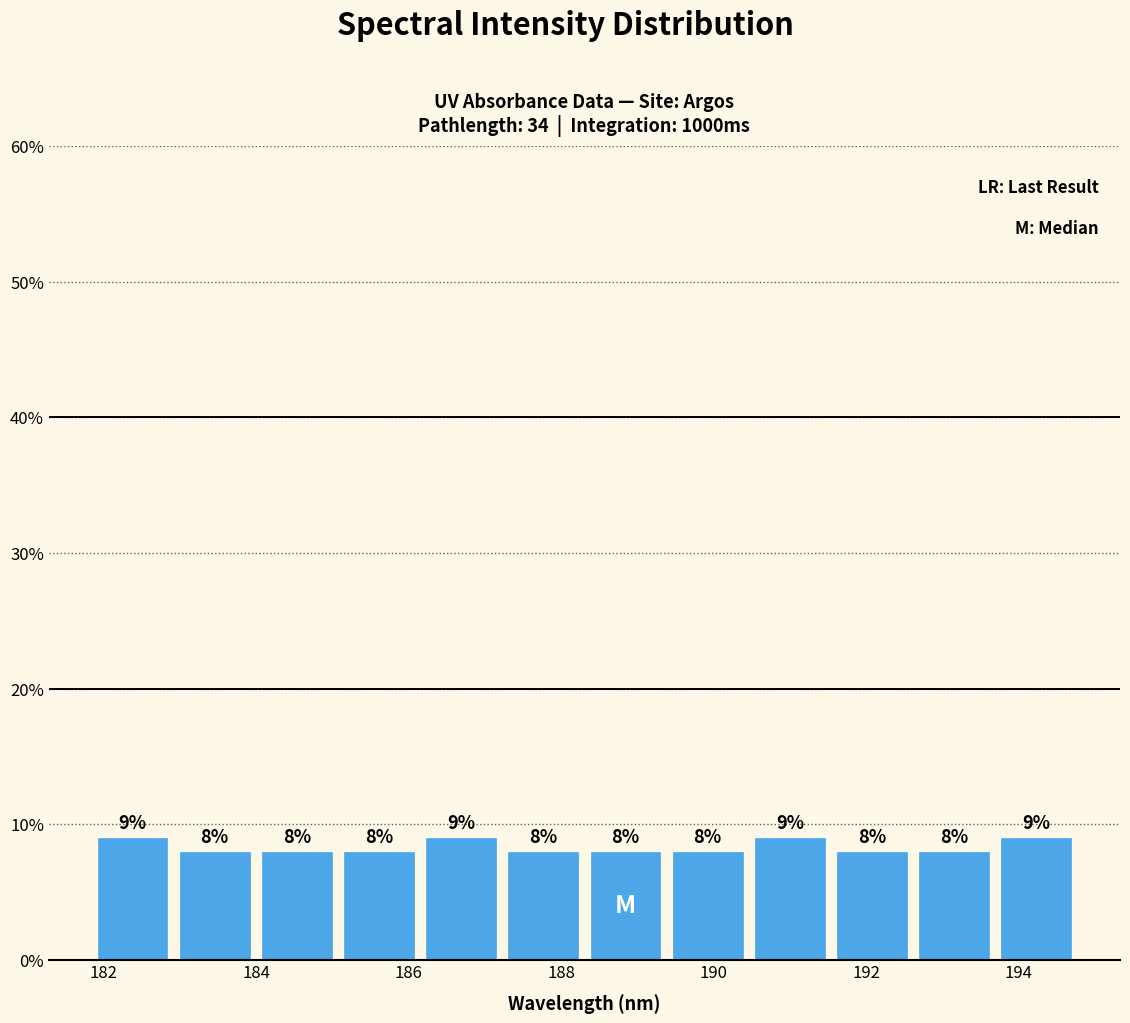

Reading left to right, list every bar in this chart as the range it spans on the x-axis followed by its height. The bar edges are not printed on the chart, so give them approximately, as read against the axis.

181.8 to 183.0: 9
183.0 to 184.0: 8
184.0 to 185.0: 8
185.0 to 186.2: 8
186.2 to 187.2: 9
187.2 to 188.4: 8
188.4 to 189.4: 8
189.4 to 190.4: 8
190.4 to 191.6: 9
191.6 to 192.6: 8
192.6 to 193.6: 8
193.6 to 194.8: 9